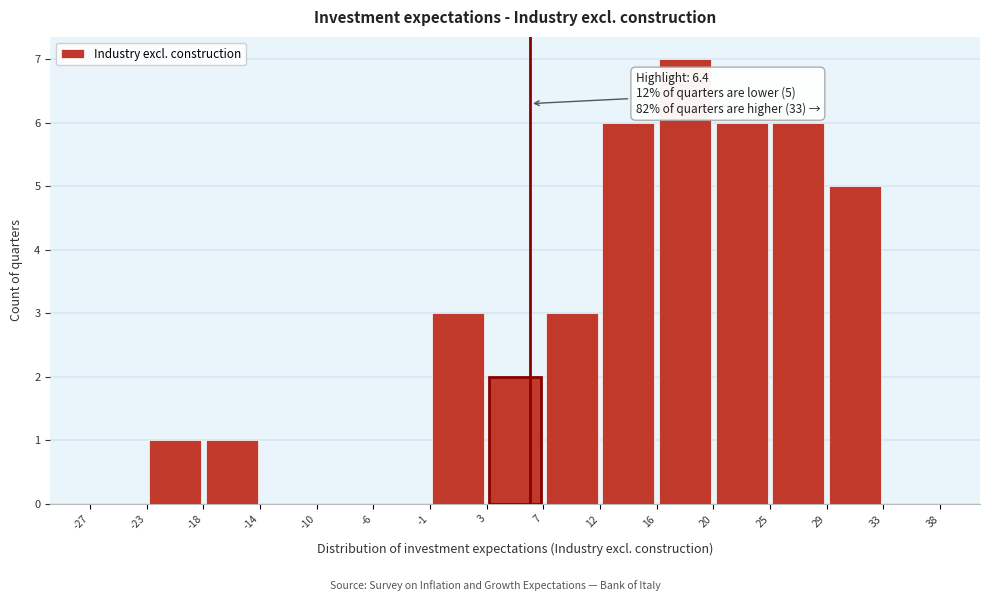

Which range on the x-axis has the tallest bar?

16 to 20